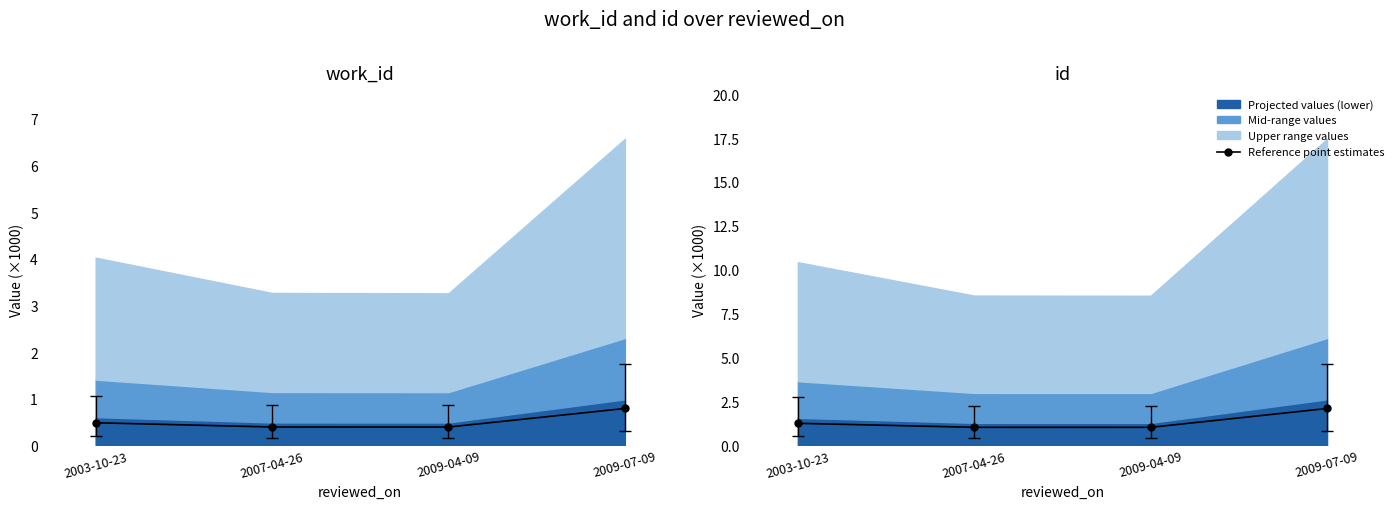

How many lines are shown in the chart?

1